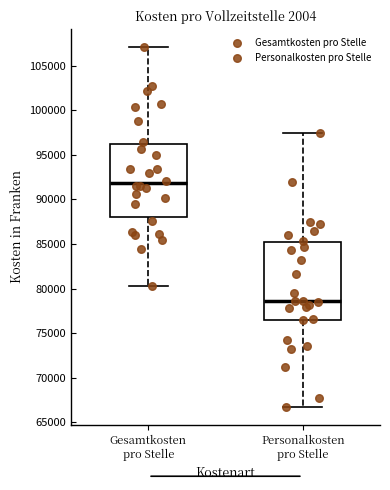

Reading left to right, transcribe this box plot: for each box, give where its median line is, the range the box spans, and where its two whiskers end, as read against the y-axis. The values are not printed on the chart, so give them approximately, as read against the axis.

Gesamtkosten pro Stelle: median 92000, box 88000 to 96500, whiskers 80500 to 107000
Personalkosten pro Stelle: median 78500, box 76500 to 85000, whiskers 66500 to 97500